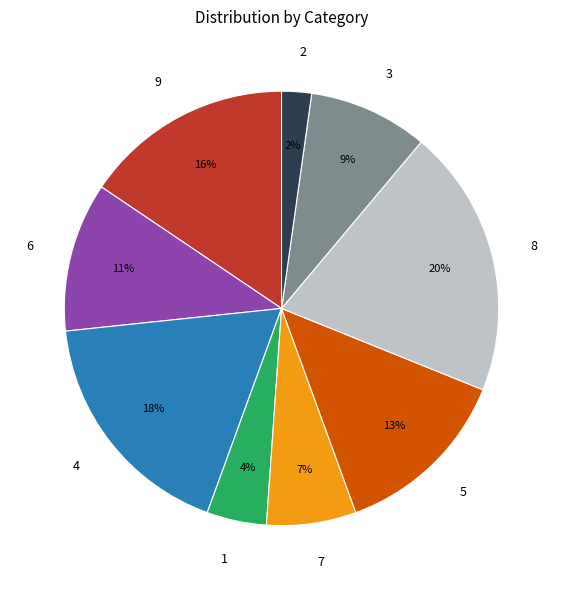

To the nearest percent, what is the difference between the largest and smallest slice percentages?

18%